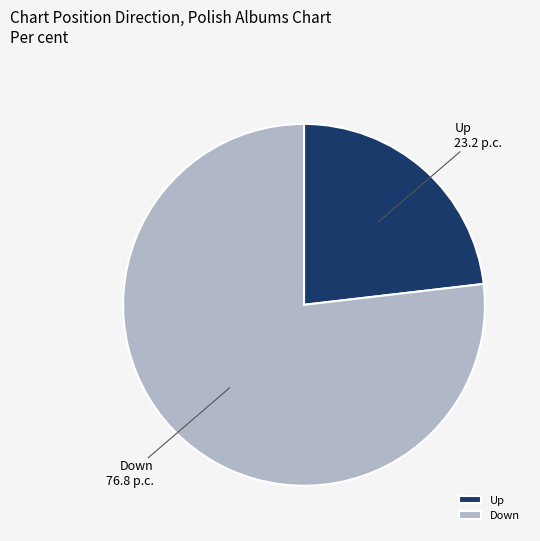

Which slice is the smallest?

Up